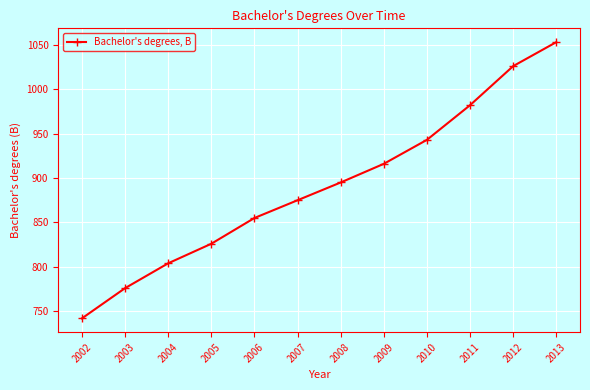

What value does the data have at 2004?

804